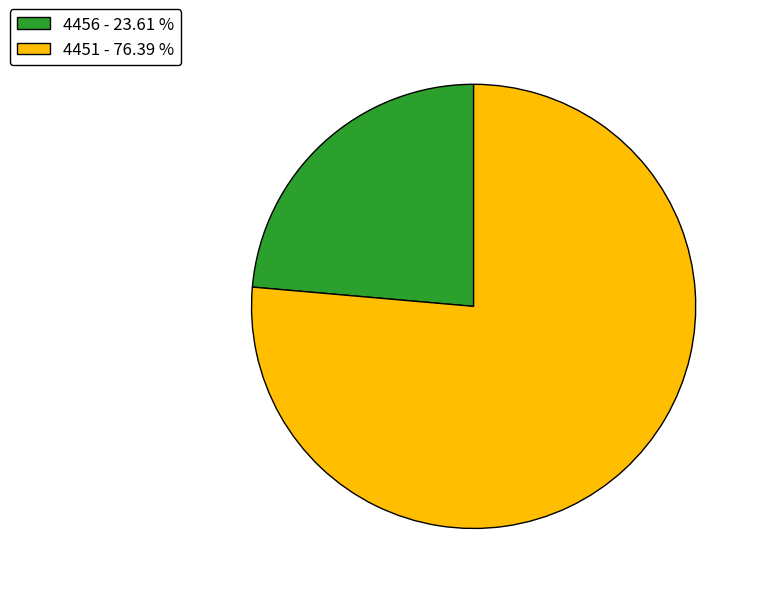

Combined, do 4451 and 4456 account for over 50%?

Yes